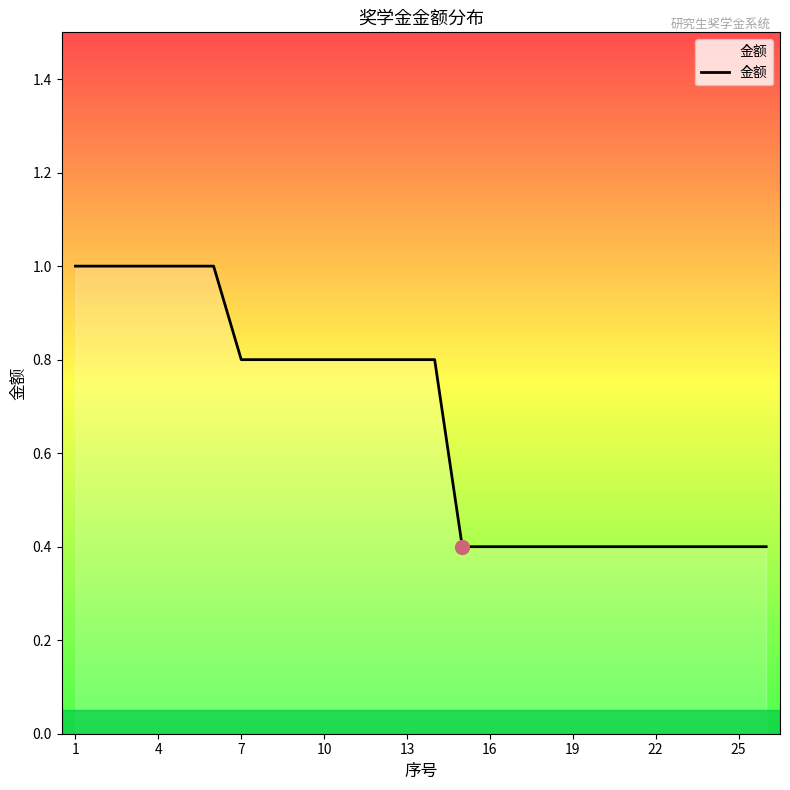

What is the greatest value displayed?

1.0